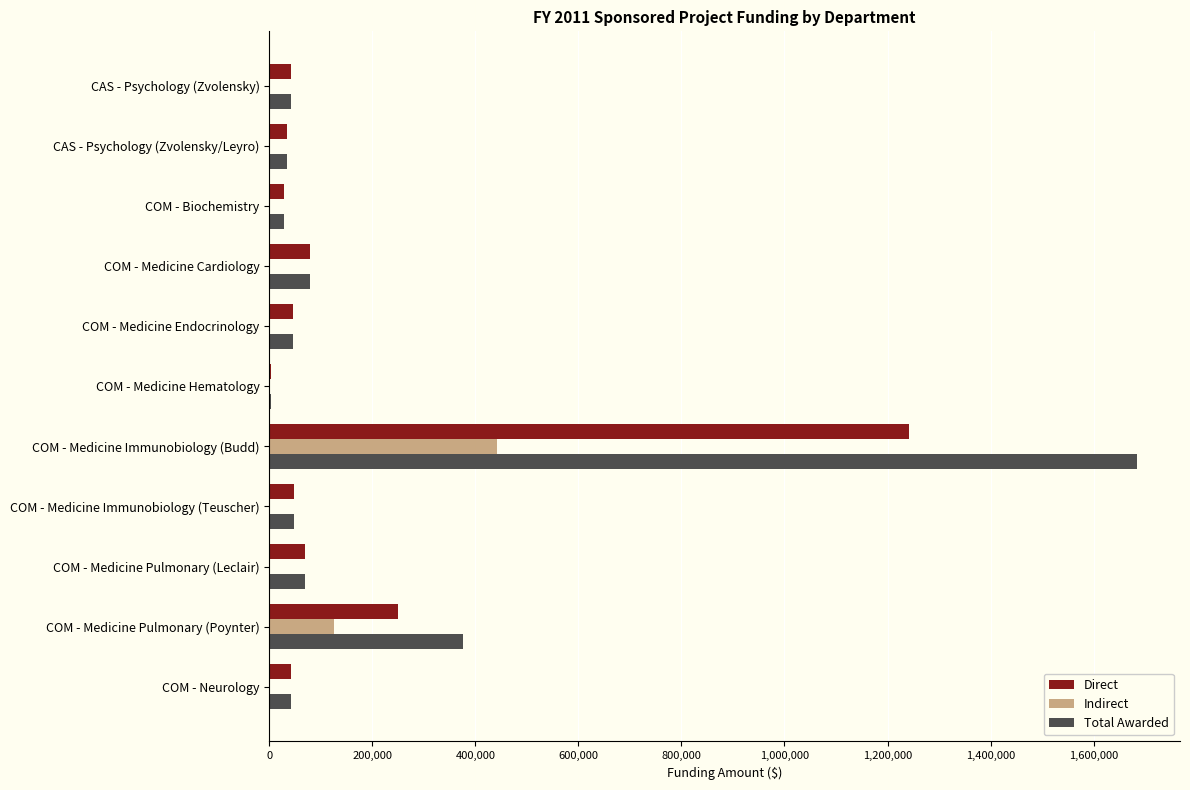

Is it true that Indirect equals 0 at COM - Medicine Cardiology?

True